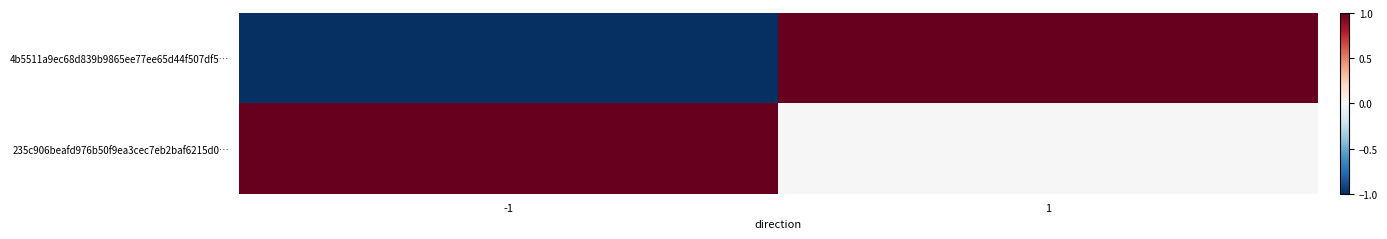

Reading left to right, list all the values displayed in this chart.

4b5511a9ec68d839b9865ee77ee65d44f507df5…: -1=-1	1=1
235c906beafd976b50f9ea3cec7eb2baf6215d0…: -1=1	1=0